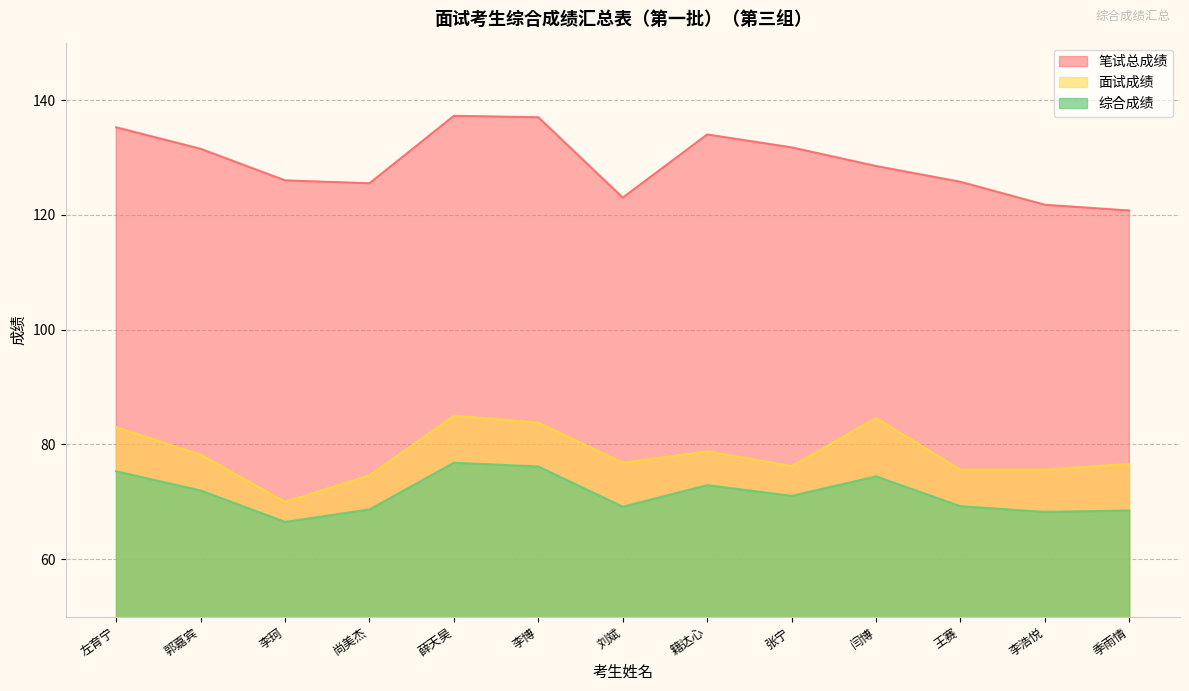

In 笔试总成绩, how many points are higher than both neighbors (excluding endpoints)?

2